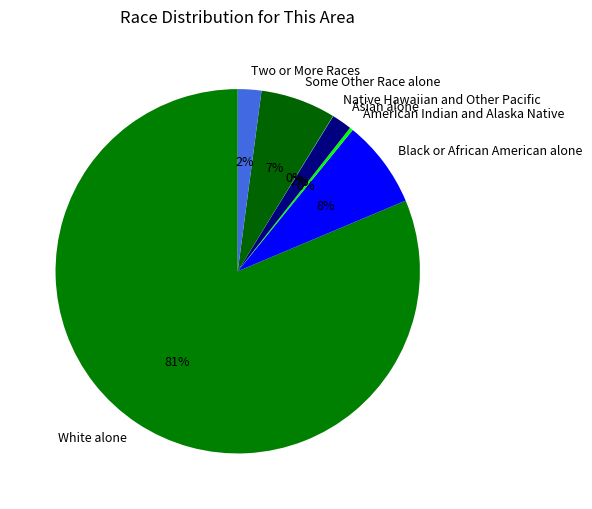

To the nearest percent, what is the average slice percentage?

14%